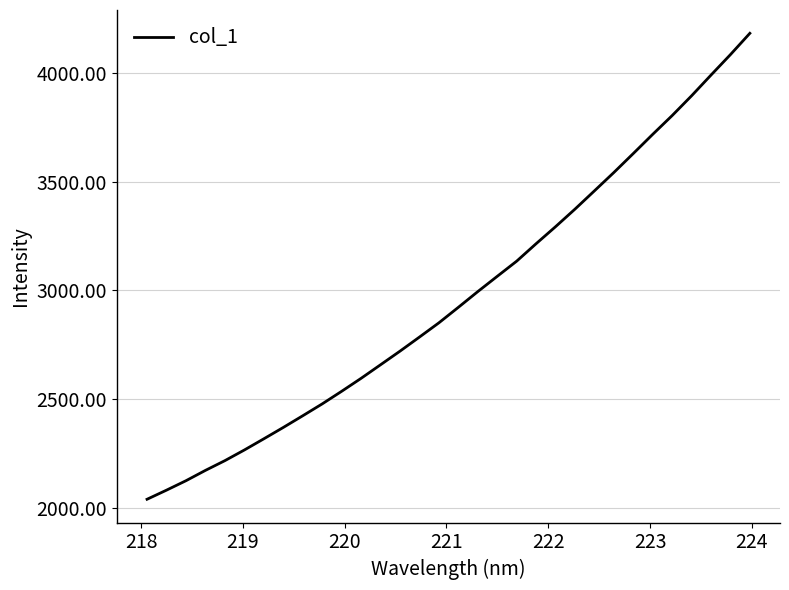

What is the smallest value displayed?

2039.0